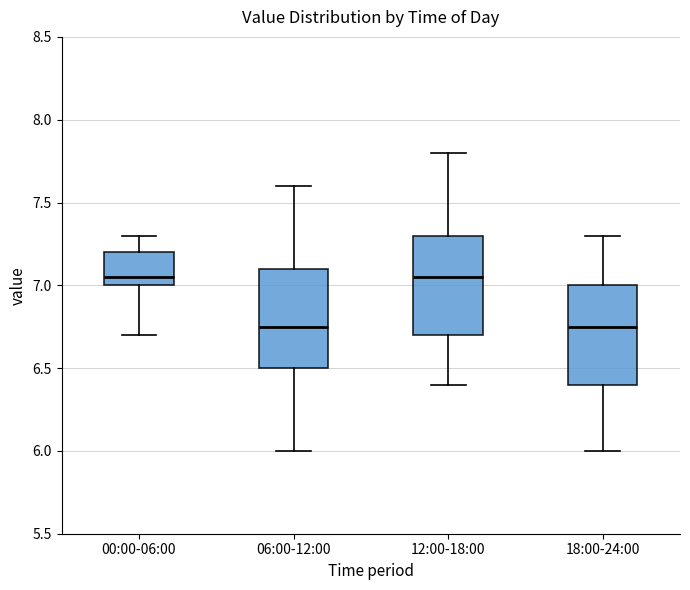

Reading left to right, read every box against the y-axis: the position of its median line, the range the box covers, and the ends of its whiskers. The values are not printed on the chart, so give them approximately, as read against the axis.

00:00-06:00: median 7.05, box 7.00 to 7.20, whiskers 6.70 to 7.30
06:00-12:00: median 6.75, box 6.50 to 7.10, whiskers 6.00 to 7.60
12:00-18:00: median 7.05, box 6.70 to 7.30, whiskers 6.40 to 7.80
18:00-24:00: median 6.75, box 6.40 to 7.00, whiskers 6.00 to 7.30